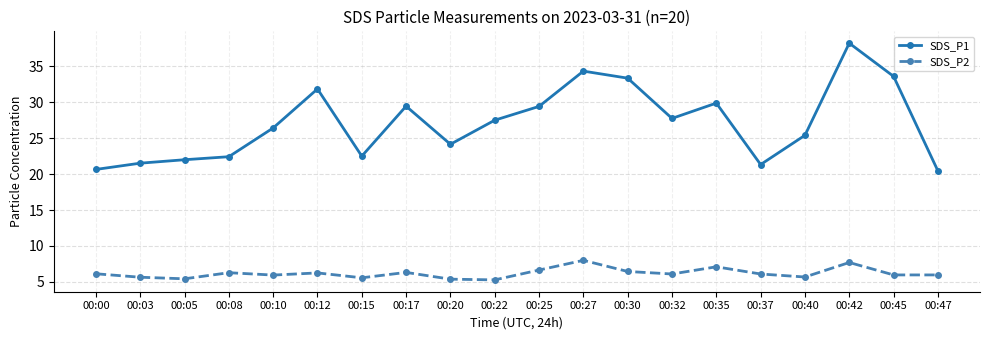

True or false: SDS_P1 and SDS_P2 intersect in this chart.

False